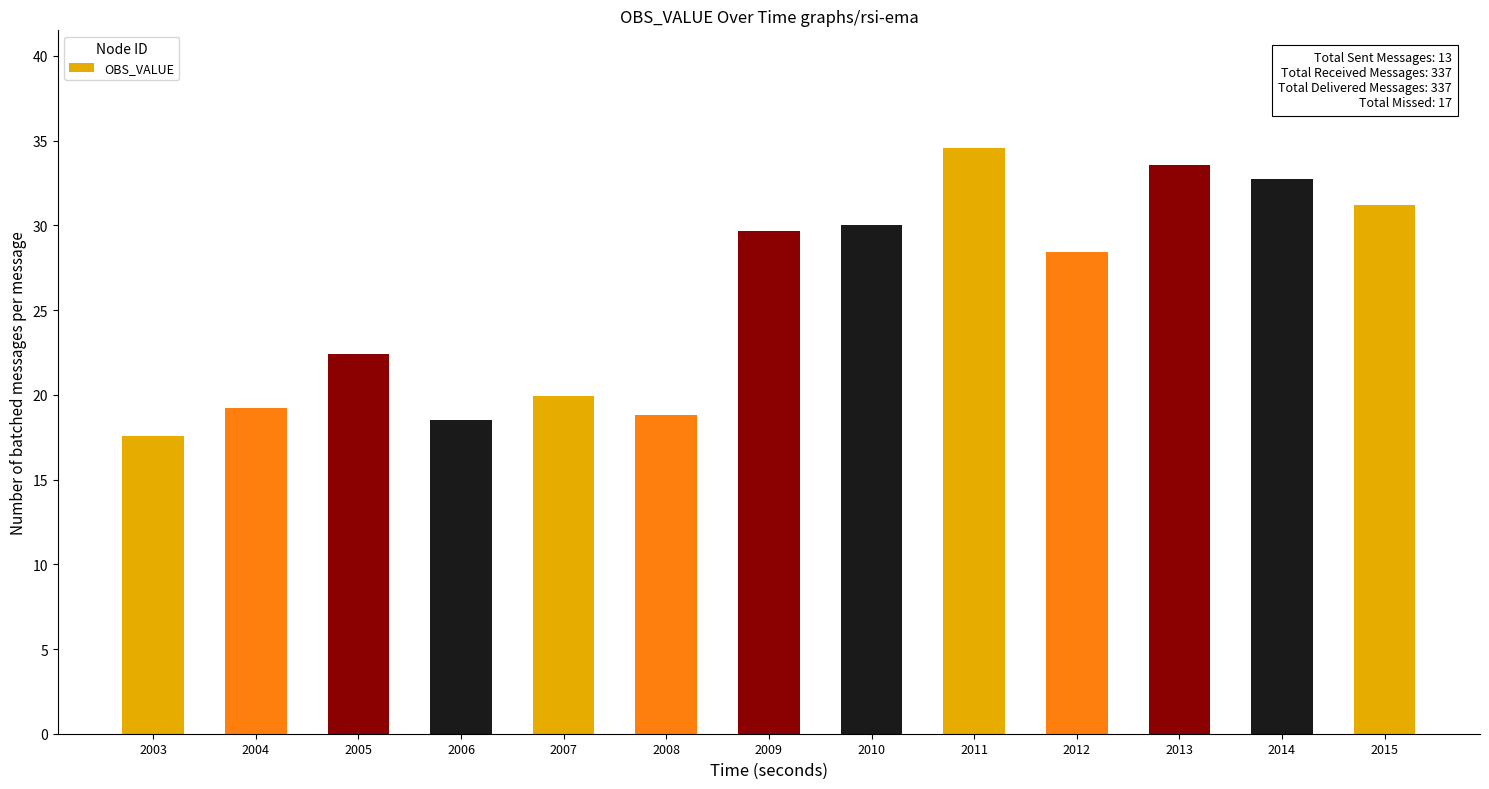

Between 2005 and 2006, which is larger?

2005